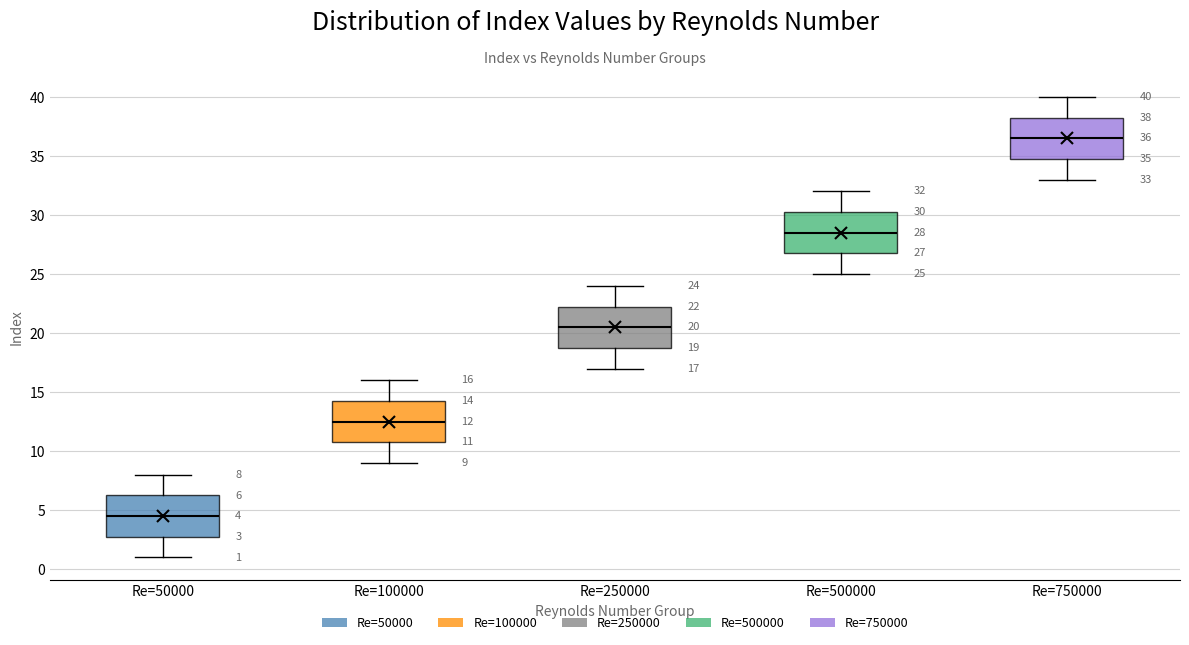

Which box has the highest median line?

Re=750000